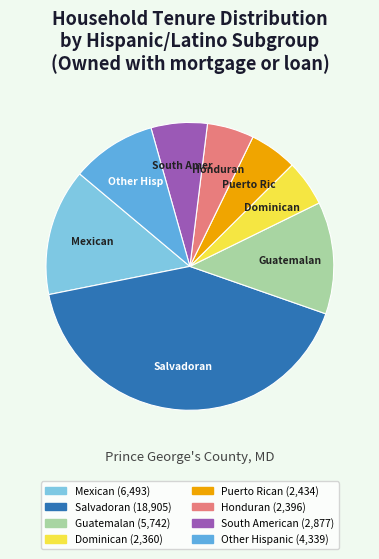

How many slices are in this pie chart?

8